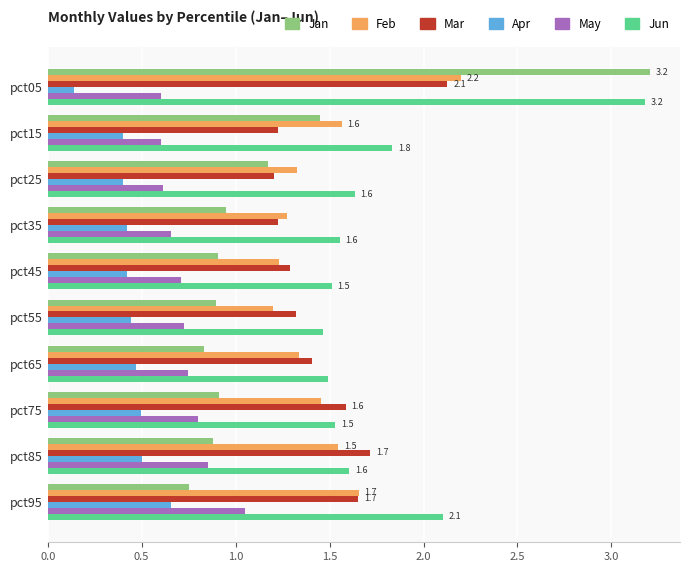

What is the maximum value for Jun?

3.2